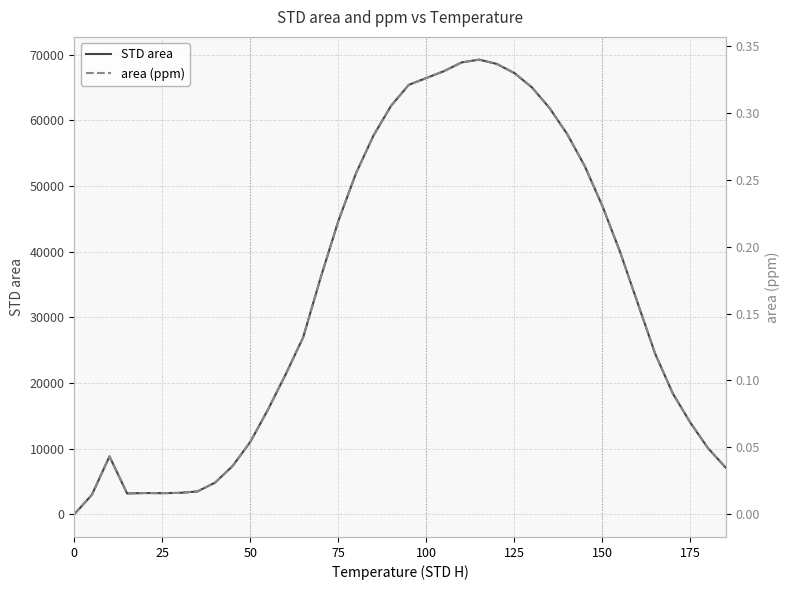

How many interior local valleys does the STD area series have?

2